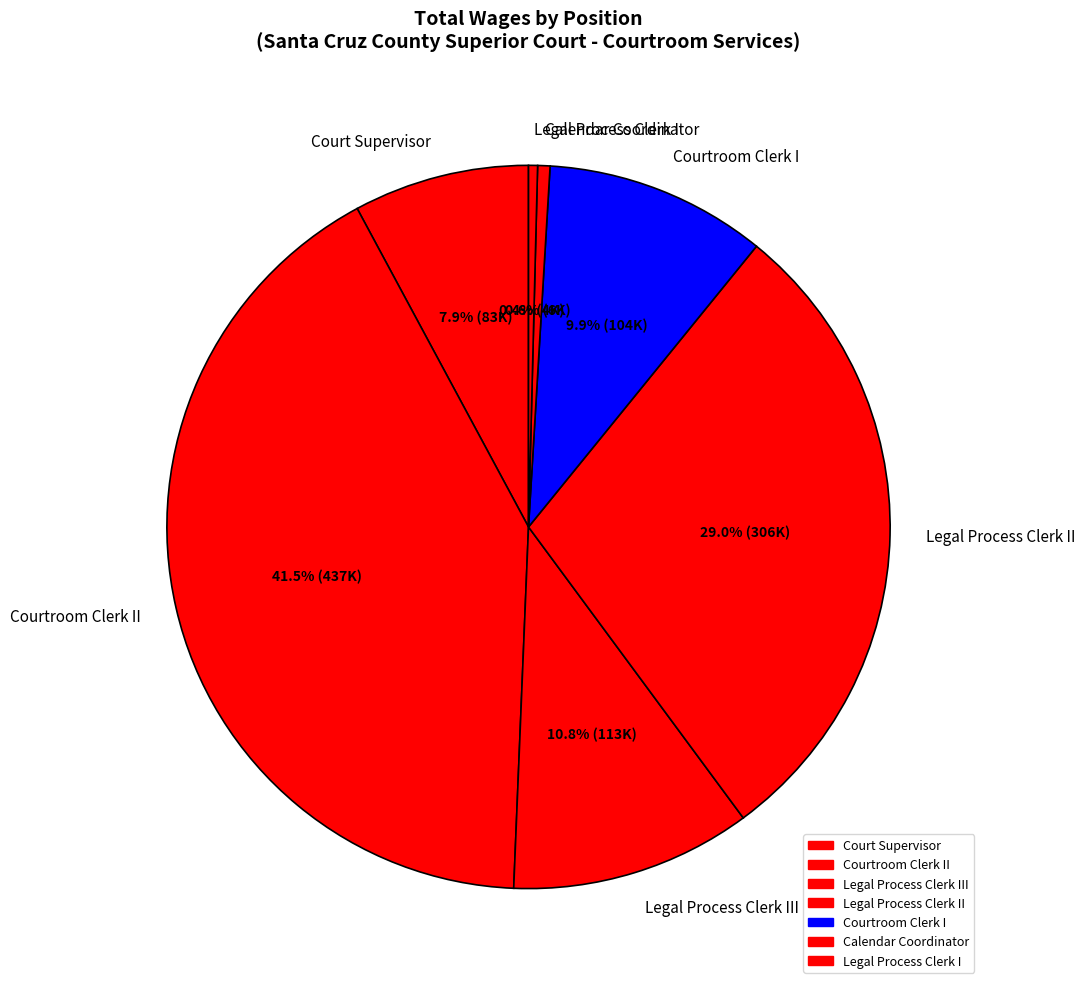

To the nearest percent, what is the difference between the Courtroom Clerk II and Calendar Coordinator slice percentages?

41%